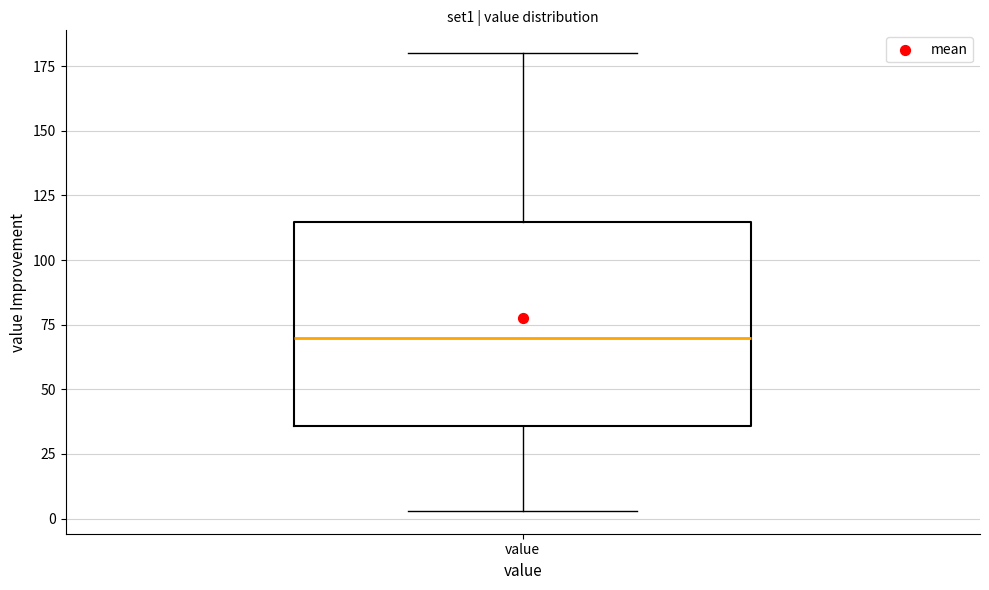

Read this box plot against the y-axis: the position of the median line, the range covered by the box, and the ends of both whiskers. The values are not printed on the chart, so give them approximately, as read against the axis.

median 70, box 35 to 115, whiskers 5 to 180